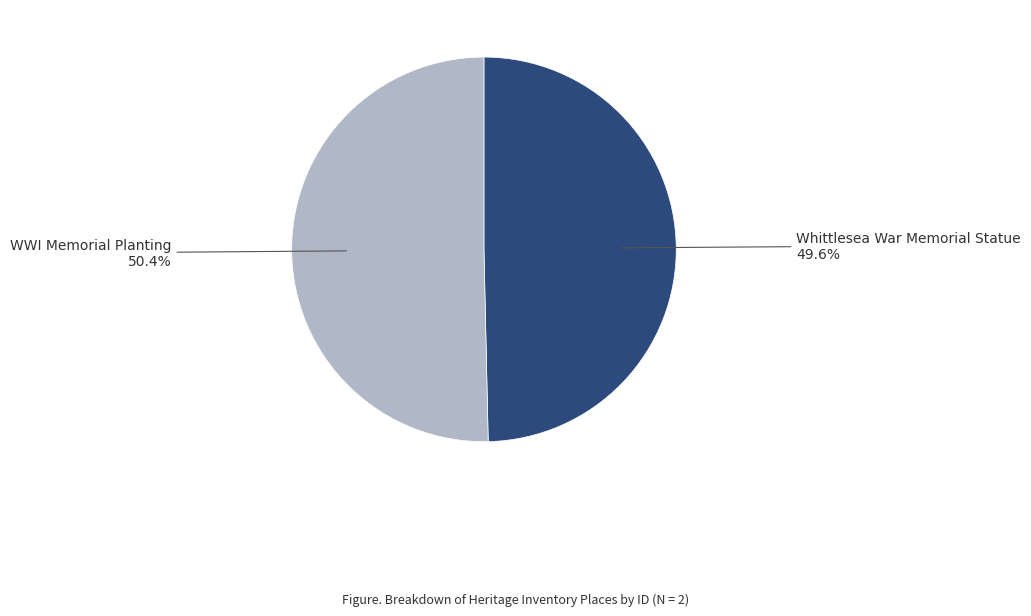

To the nearest percent, what is the average slice percentage?

50%